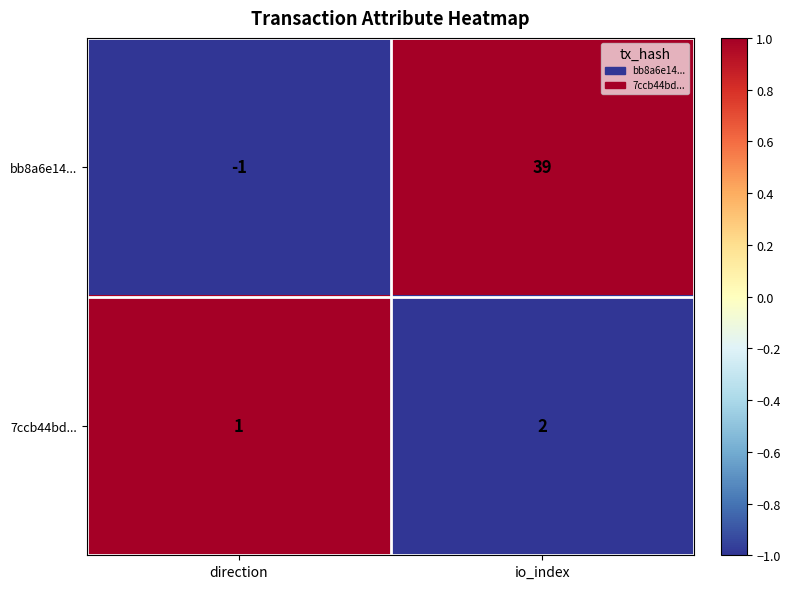

Rank the series by their maximum value, from lowest to highest.

7ccb44bd..., bb8a6e14...